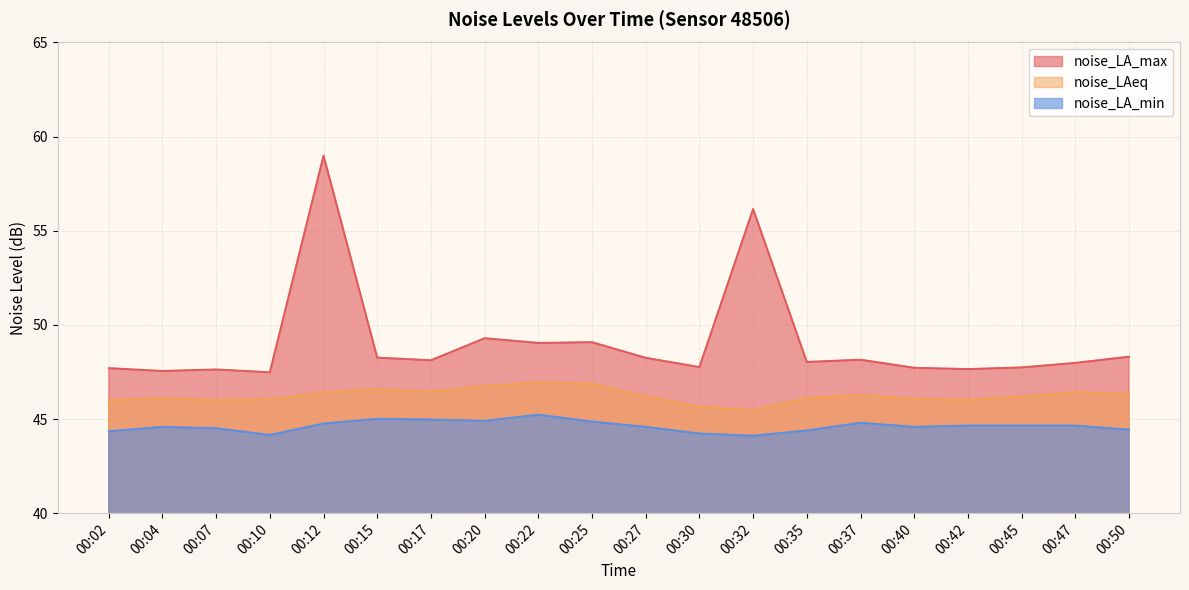

Rank the series at 00:35 from highest to lowest value.

noise_LA_max, noise_LAeq, noise_LA_min